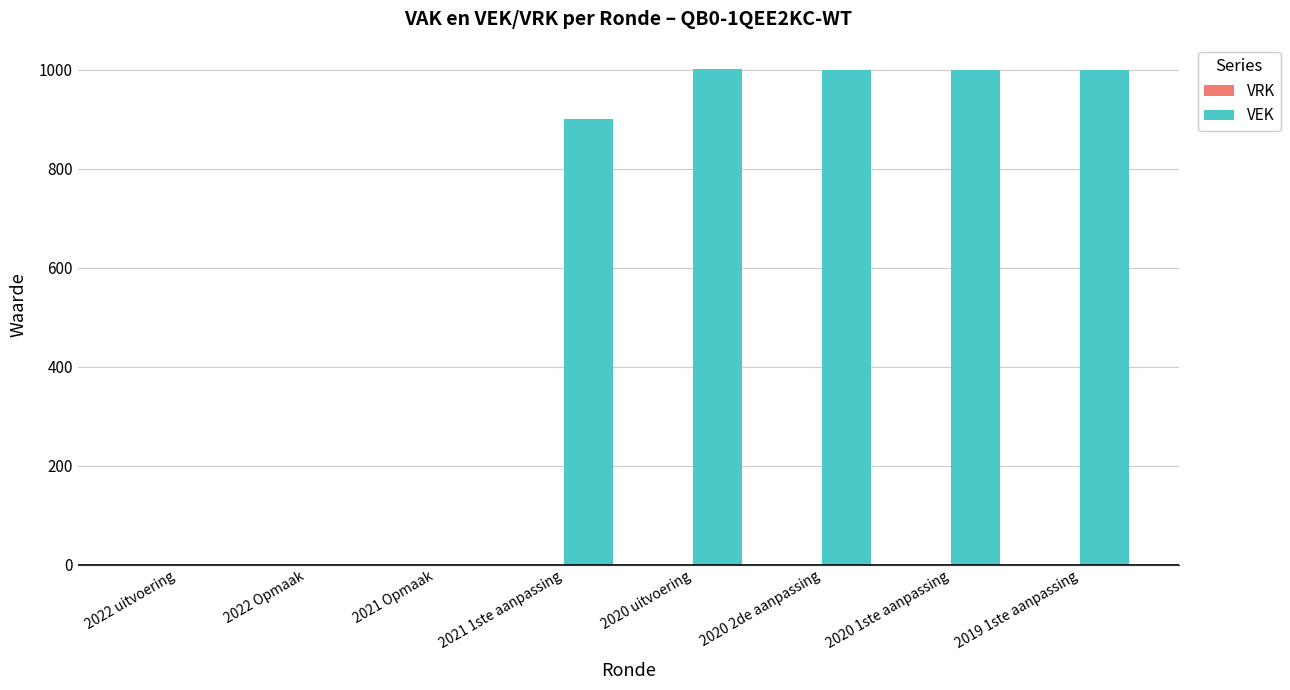

What is the sum of all values?

4901